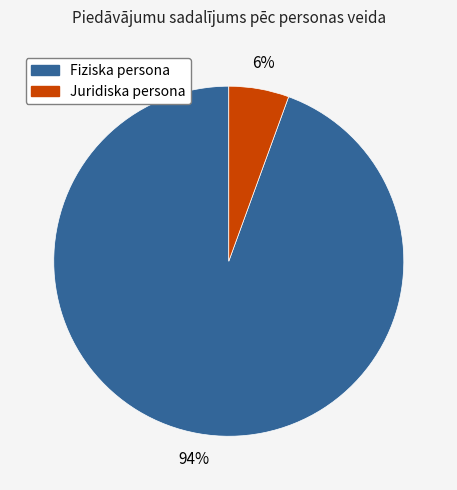

How many slices are in this pie chart?

2